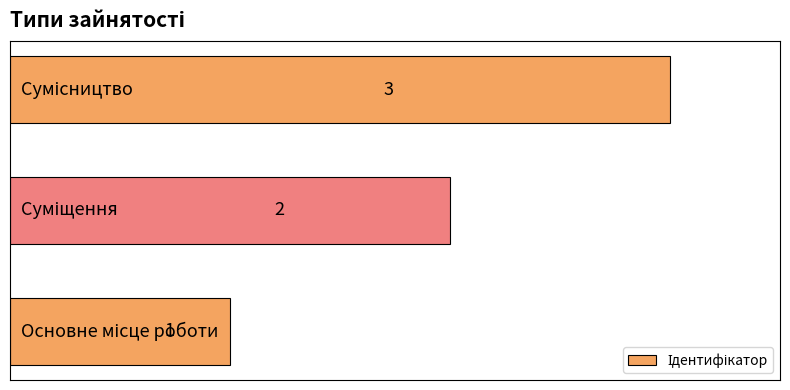

What is the sum of all values?

6